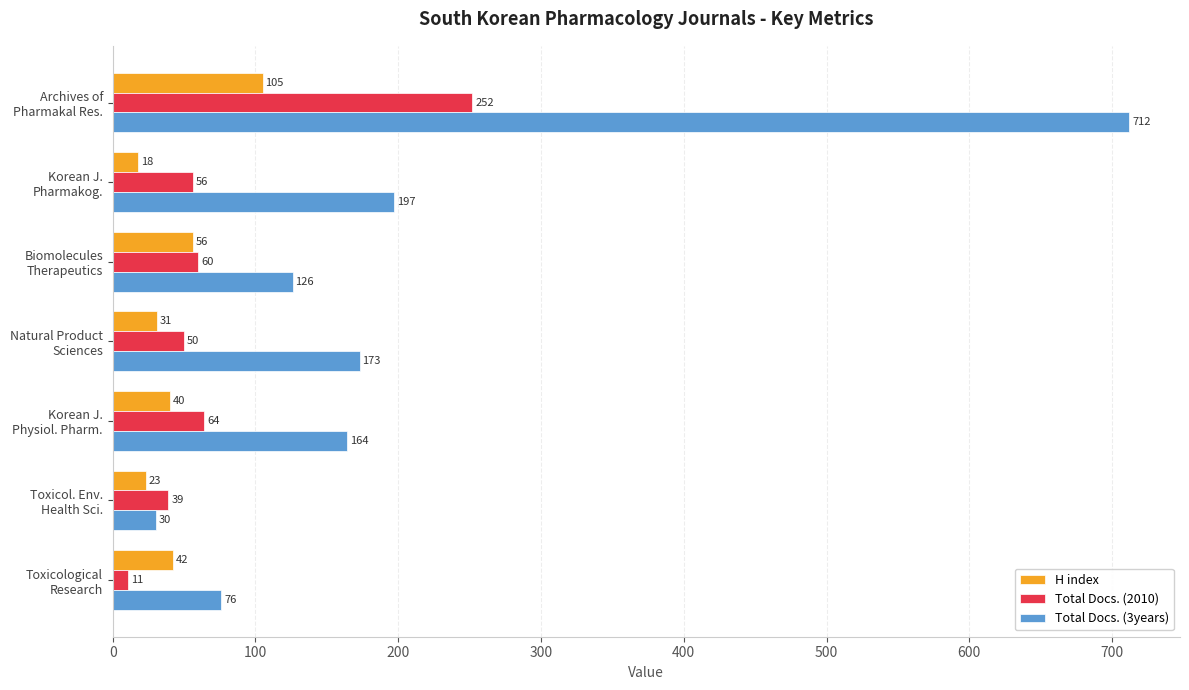

Rank the series by their maximum value, from highest to lowest.

Total Docs. (3years), Total Docs. (2010), H index